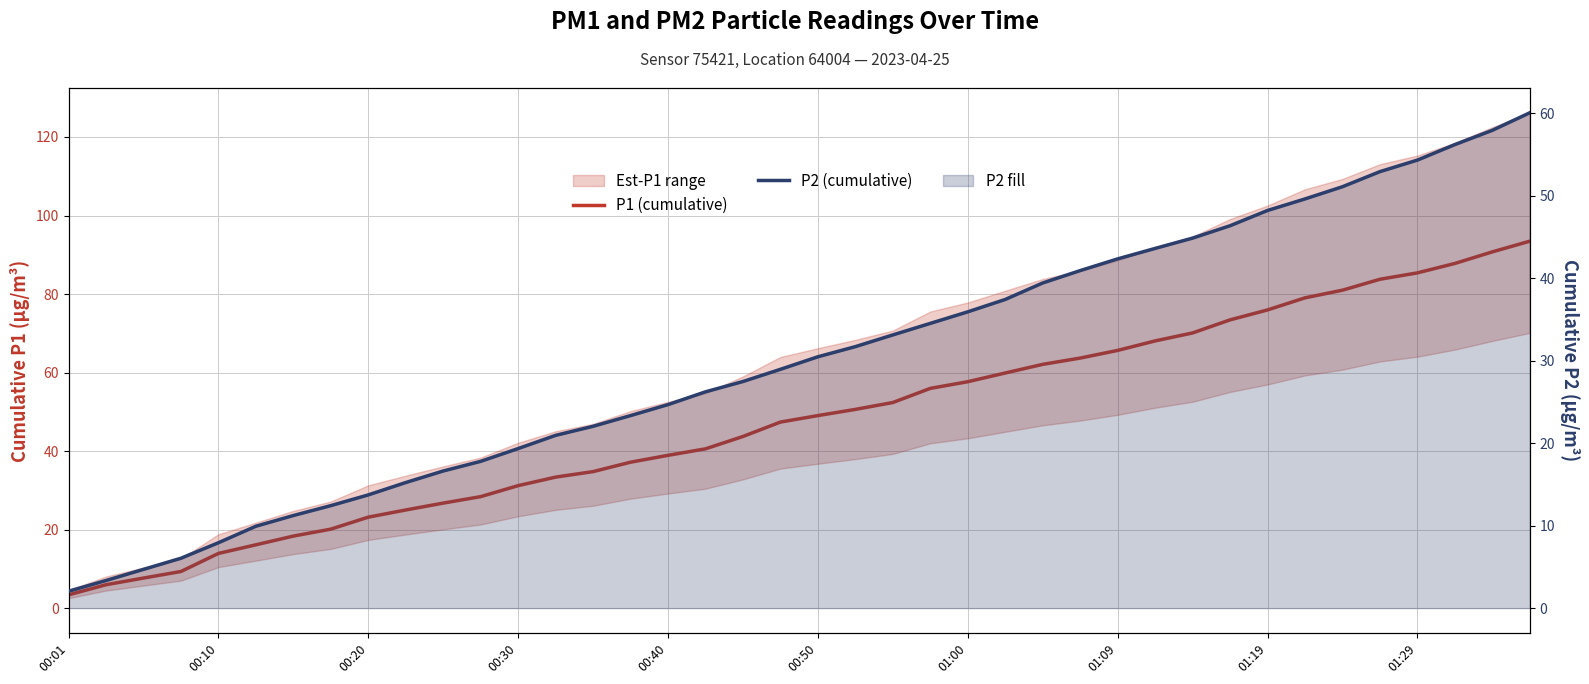

How many data points in P2 (cumulative) are less than 30?

20